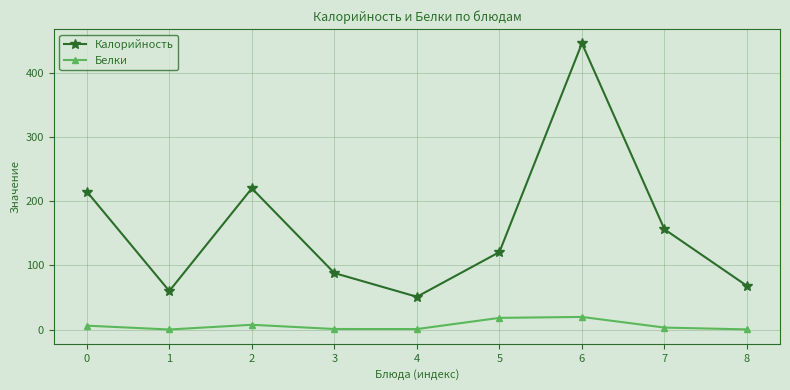

The Белки series shows 6.0 at 0. True or false?

True